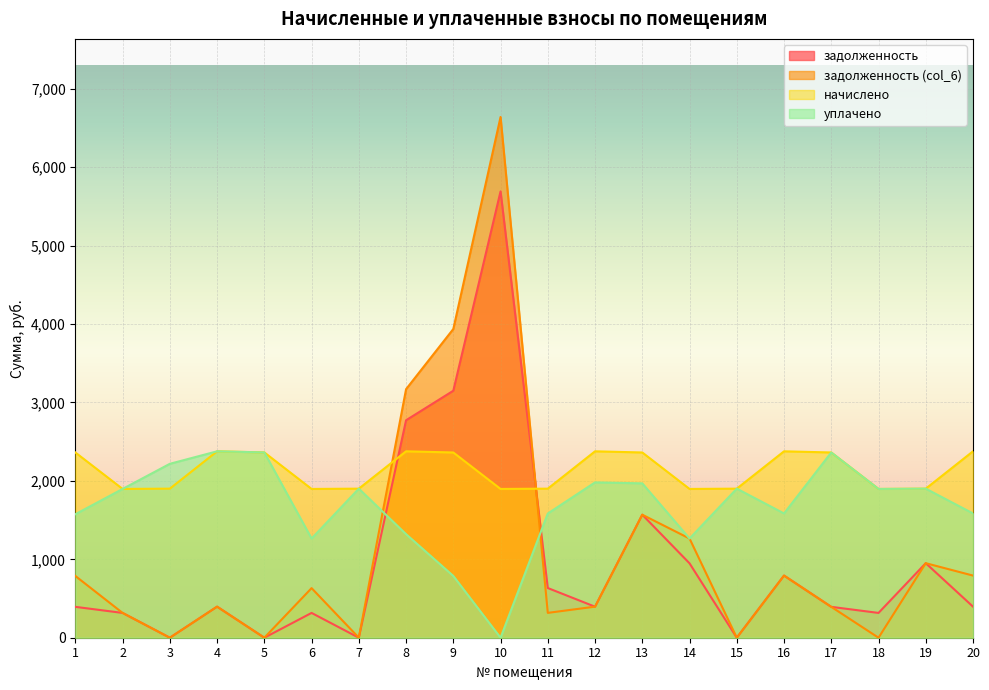

Which series has the largest range (max minus min)?

задолженность (col_6)